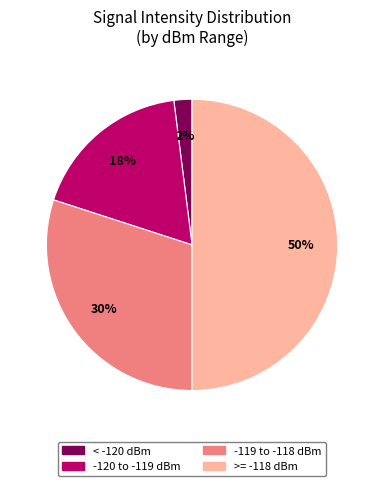

Does -119 to -118 dBm account for over 50% of the chart?

No